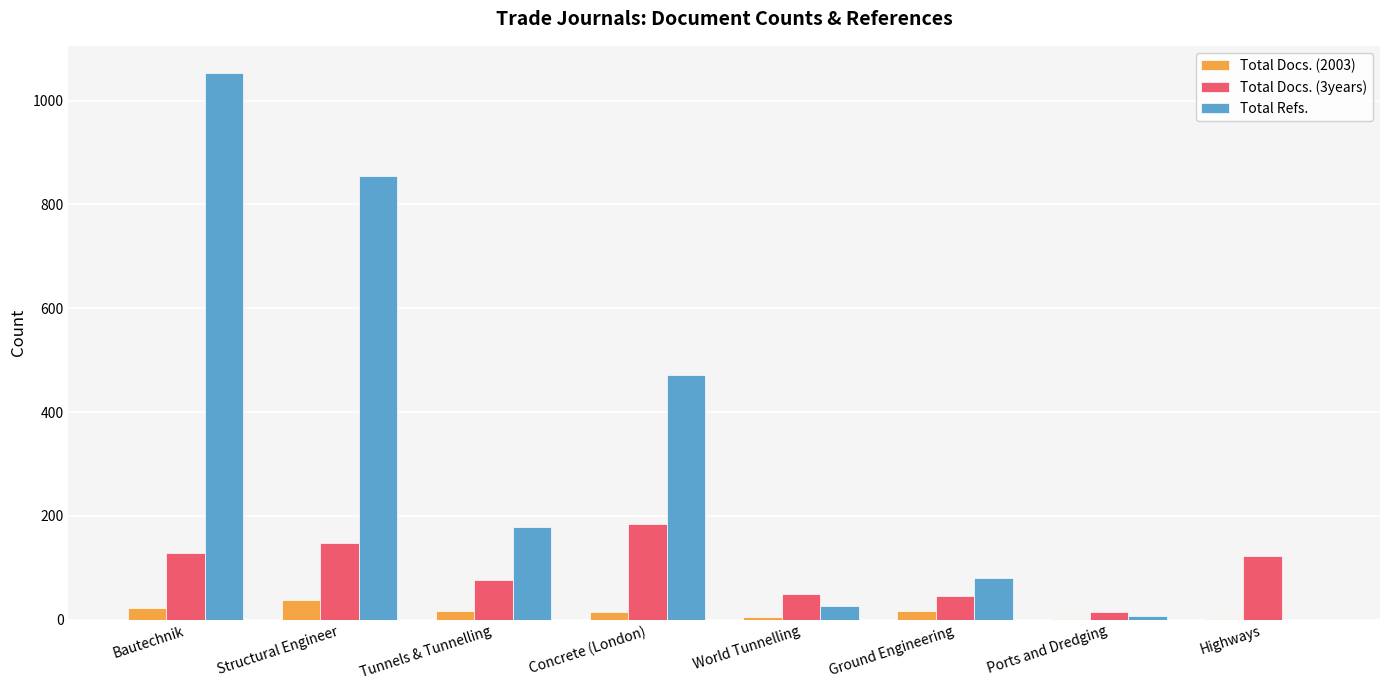

What is the sum of all Total Refs. values?

2670